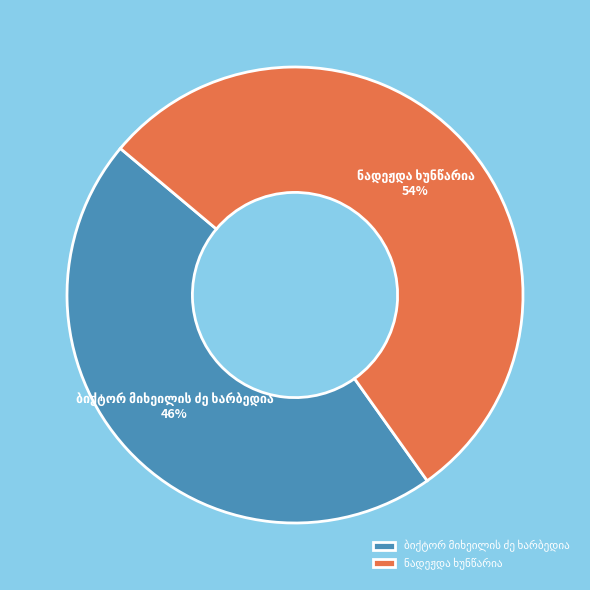

Count the number of slices in the pie.

2